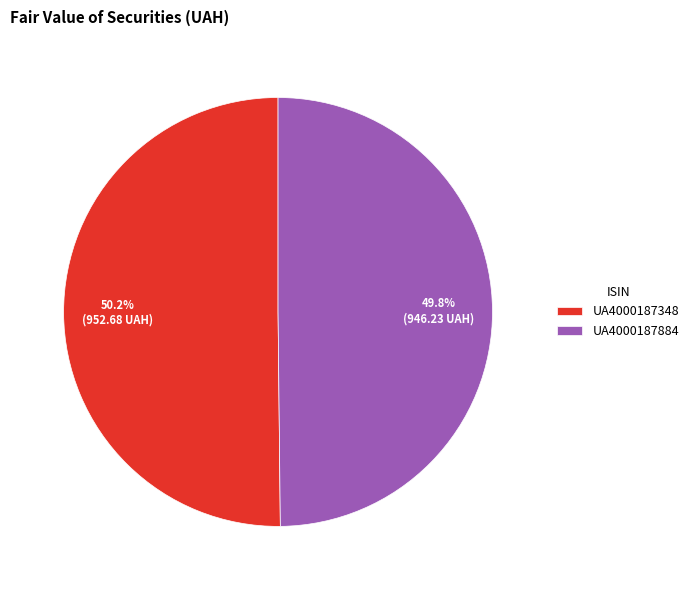

What percentage is NOT represented by UA4000187884?

50.2%